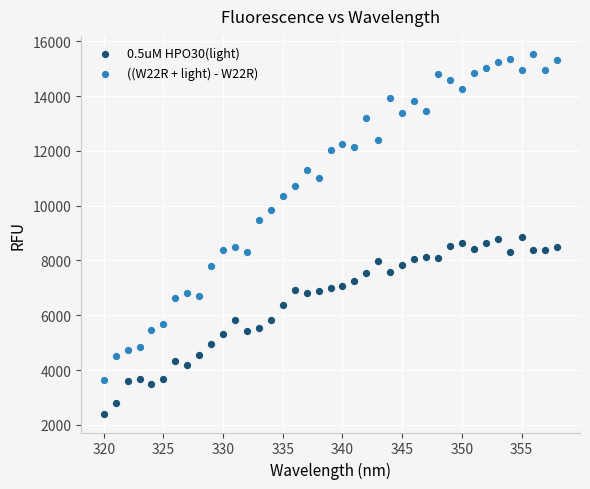

Which series has the largest Y range (max minus min)?

((W22R + light) - W22R)